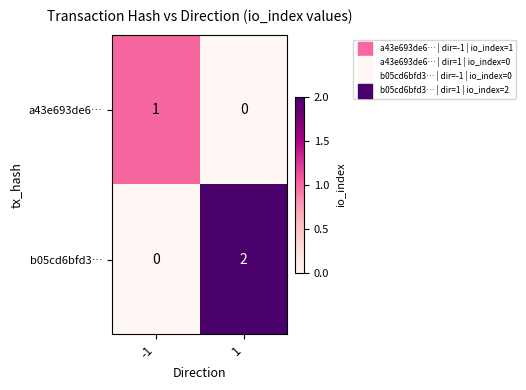

Is it true that b05cd6bfd3… equals 2 at 1?

True